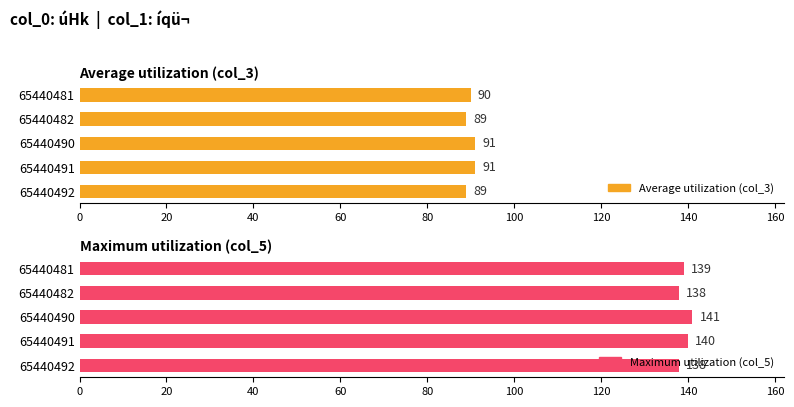

At 65440490, list the series in order from smallest to largest.

Average utilization (col_3), Maximum utilization (col_5)